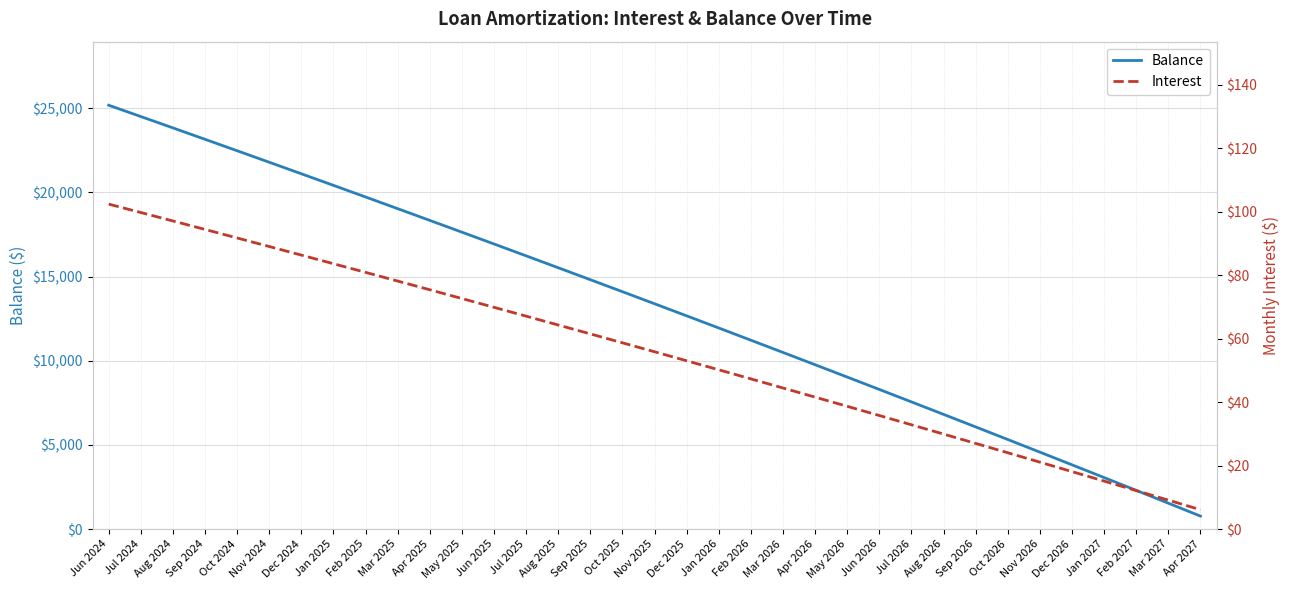

How many data points does each series have?

35